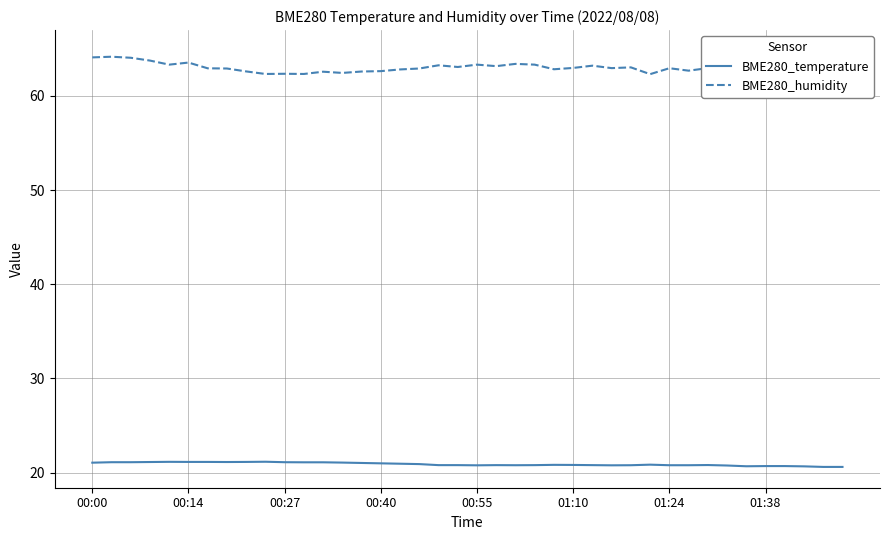

True or false: BME280_humidity and BME280_temperature cross at least once.

False